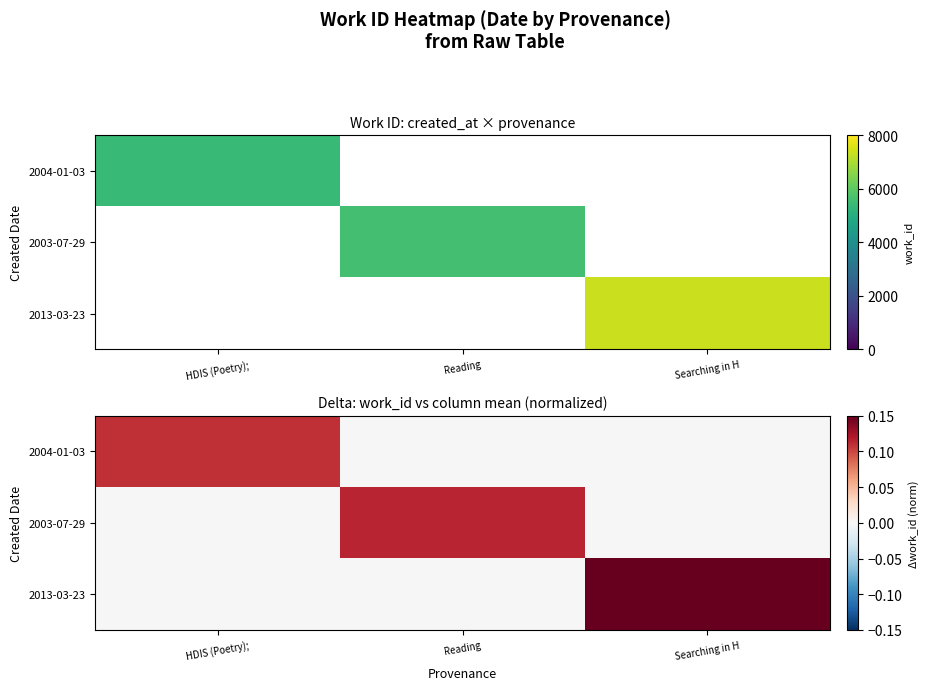

At which label does 2003-07-29 first exceed 0?

Reading